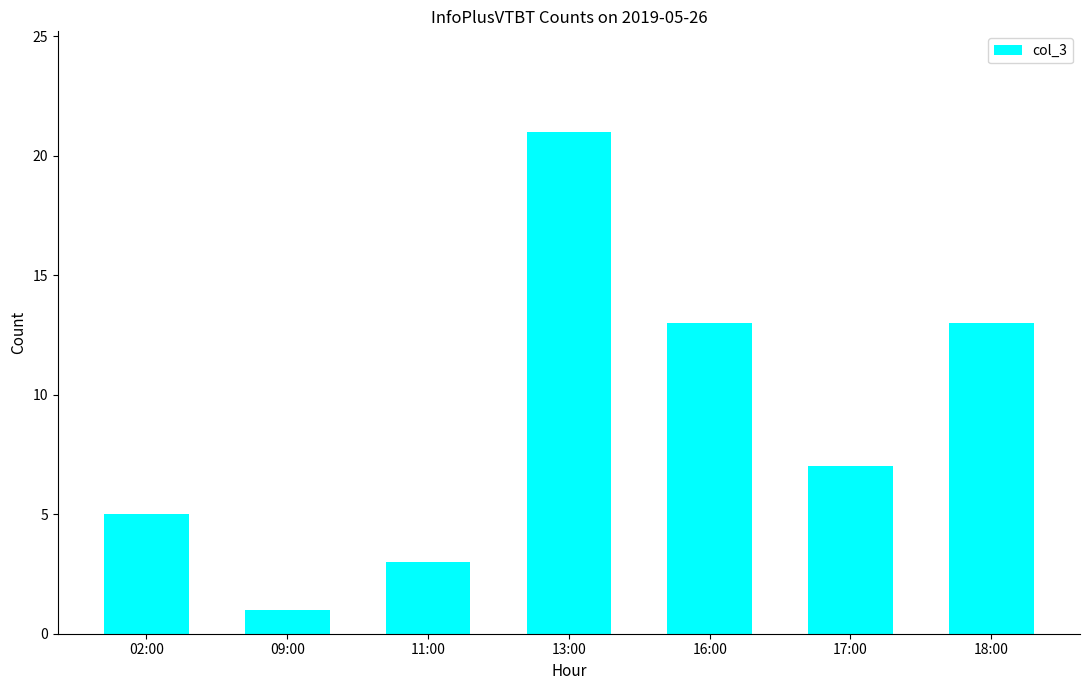

What is the sum of the values at 09:00 and 18:00?

14